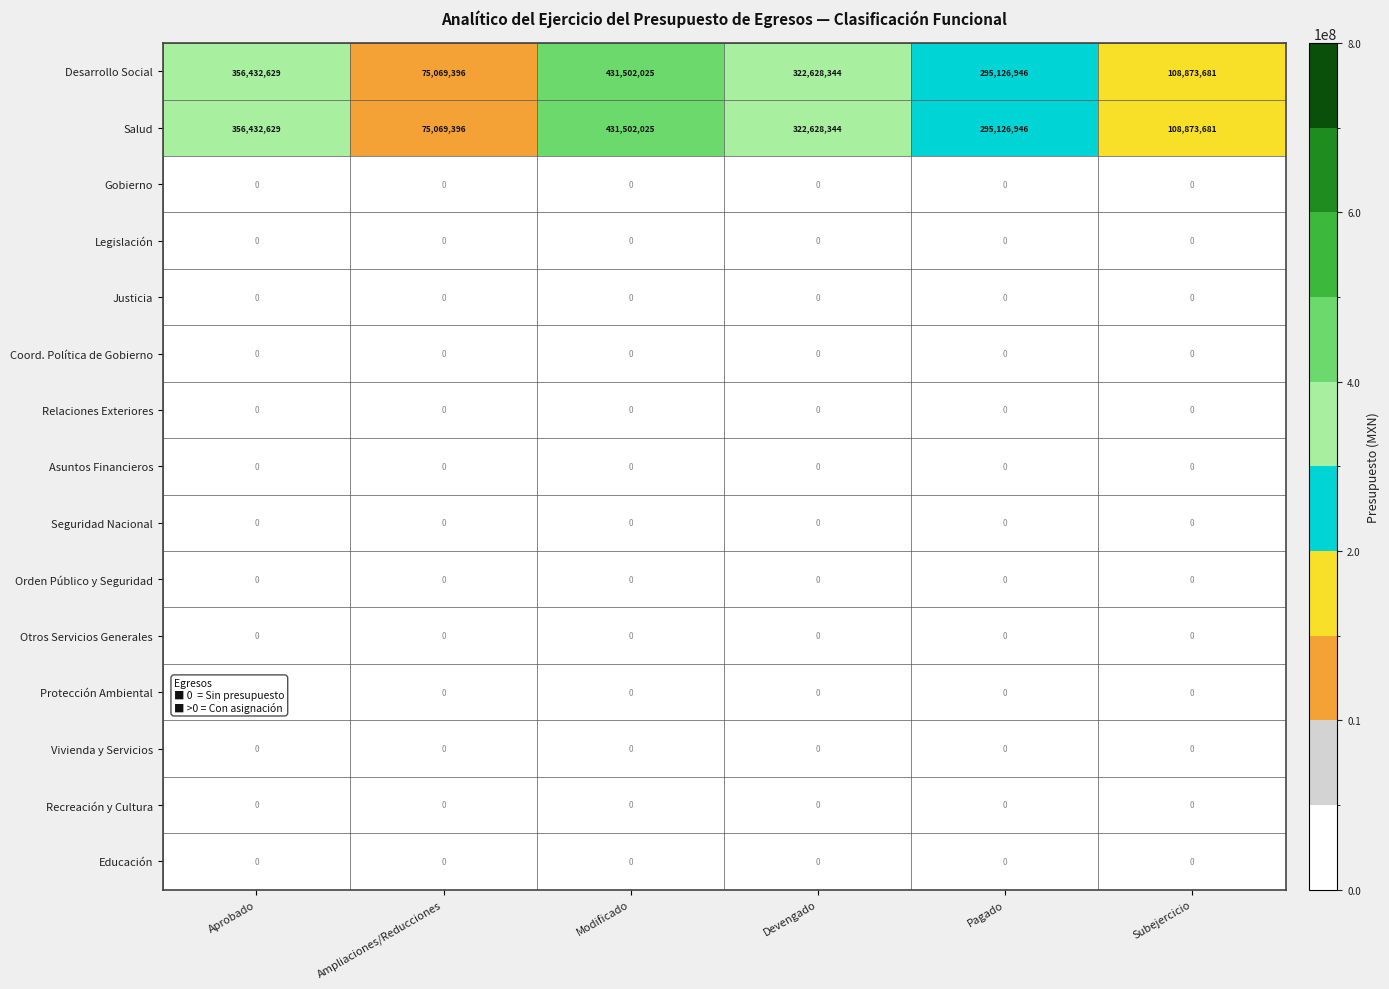

What is the difference between the highest and lowest values at Ampliaciones/Reducciones?

75069396